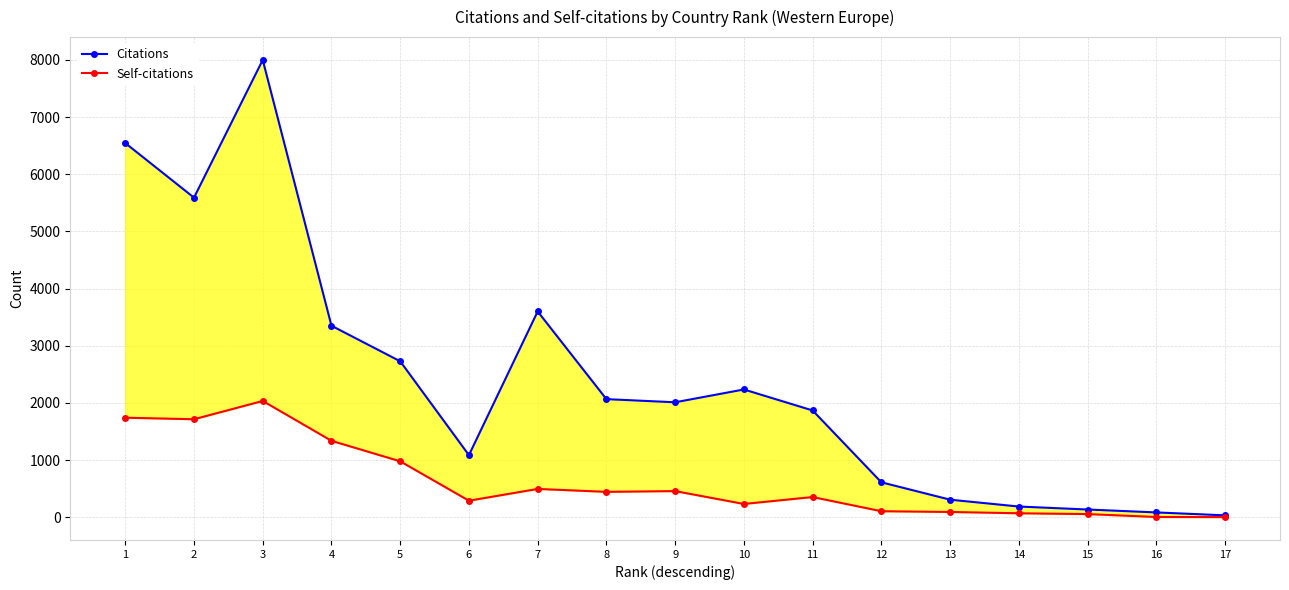

Which series has the largest range (max minus min)?

Citations